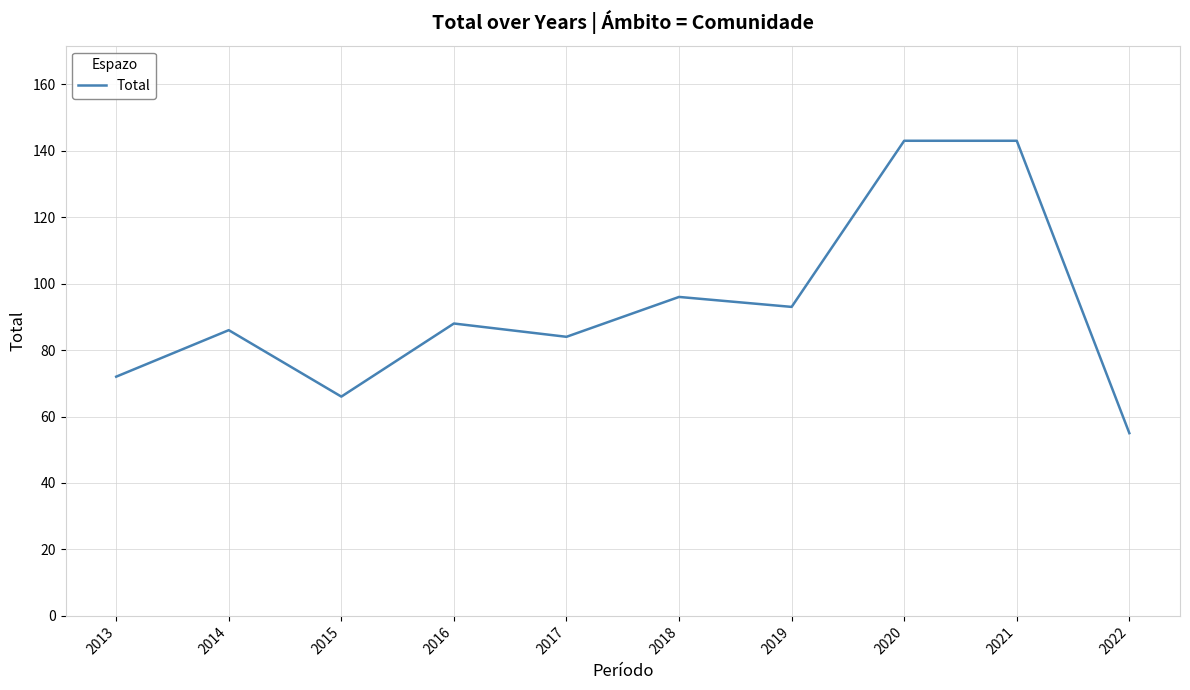

How many lines are shown in the chart?

1